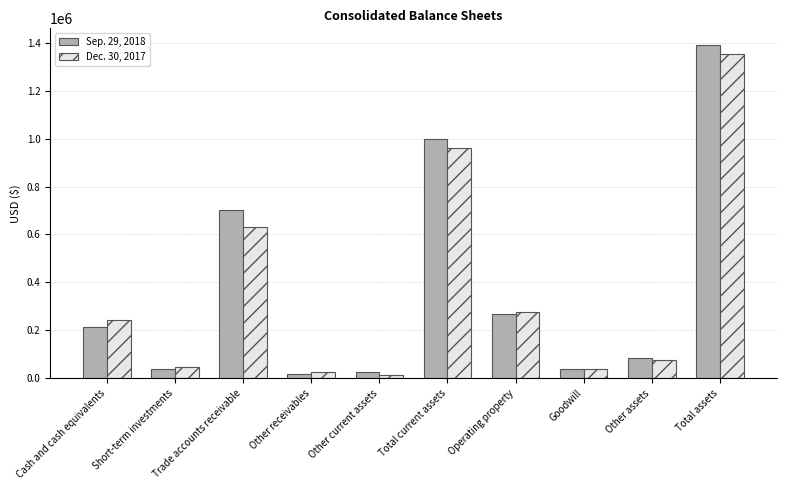

What position from the left is Other assets?

9